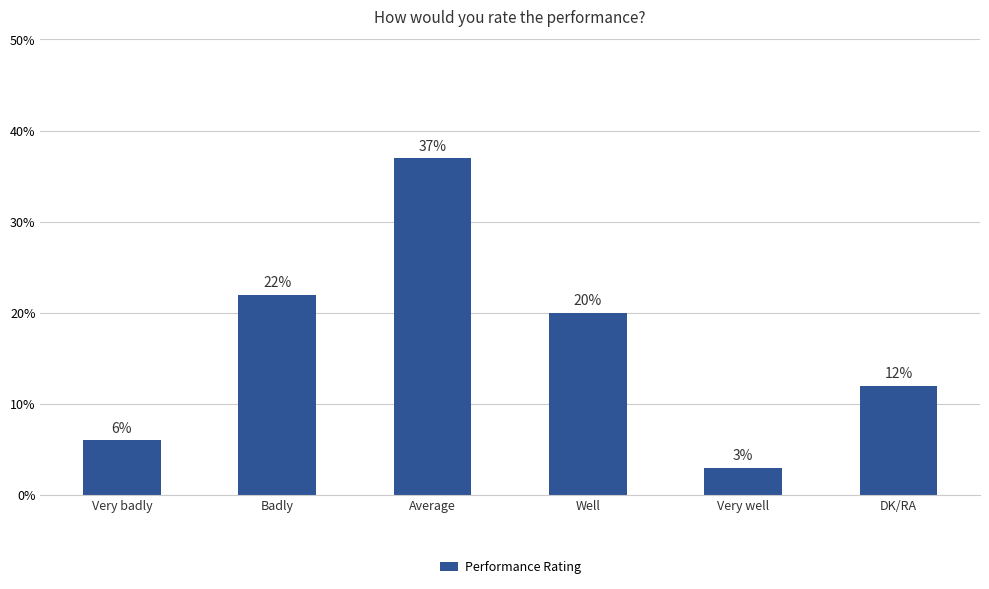

What is the value of the 6th bar from the left?

12